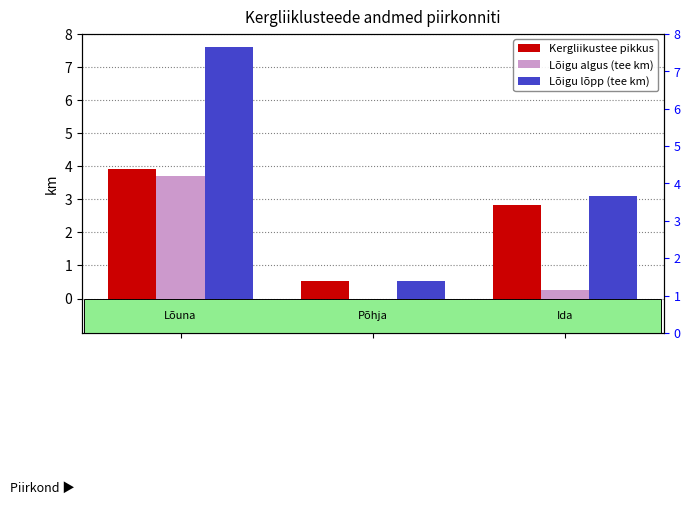

Between 0 and 1, which series saw the biggest shift?

Lõigu lõpp (tee km)